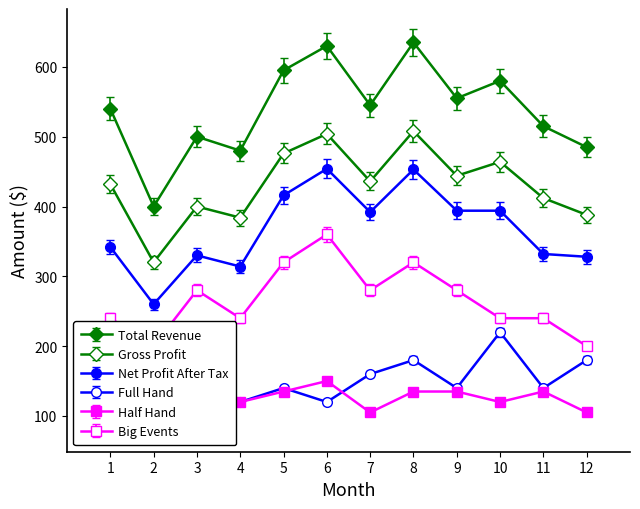

Which has a higher value, 8 or 12?

8